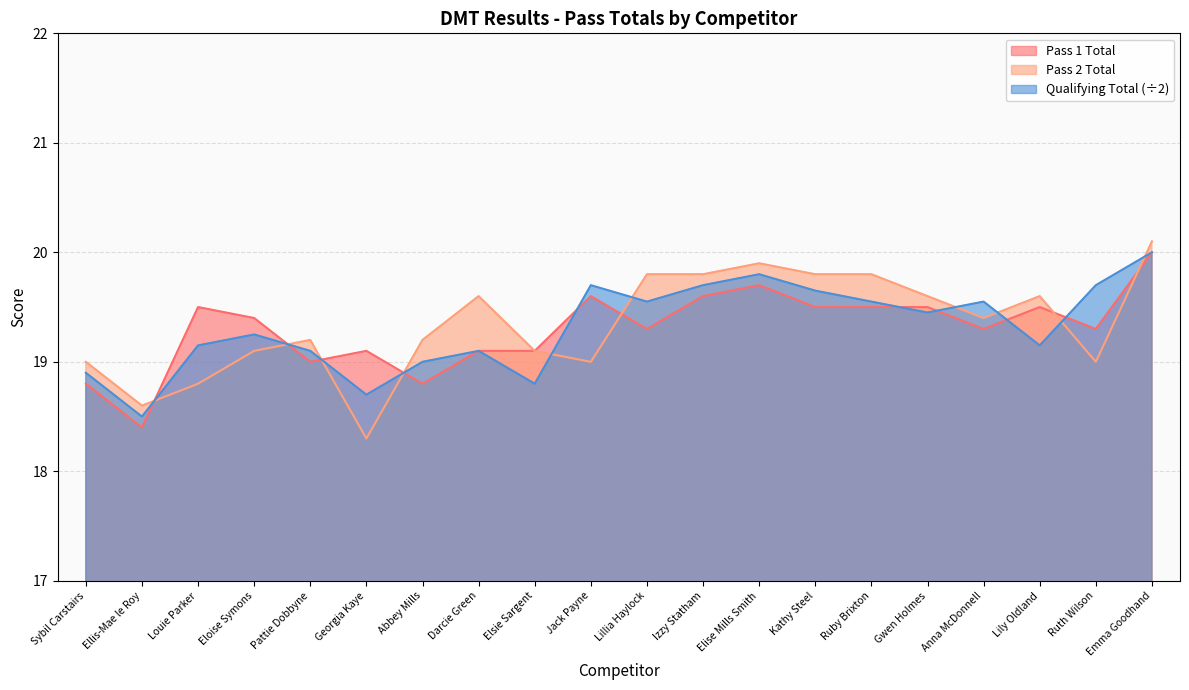

What is the smallest value displayed?

18.3